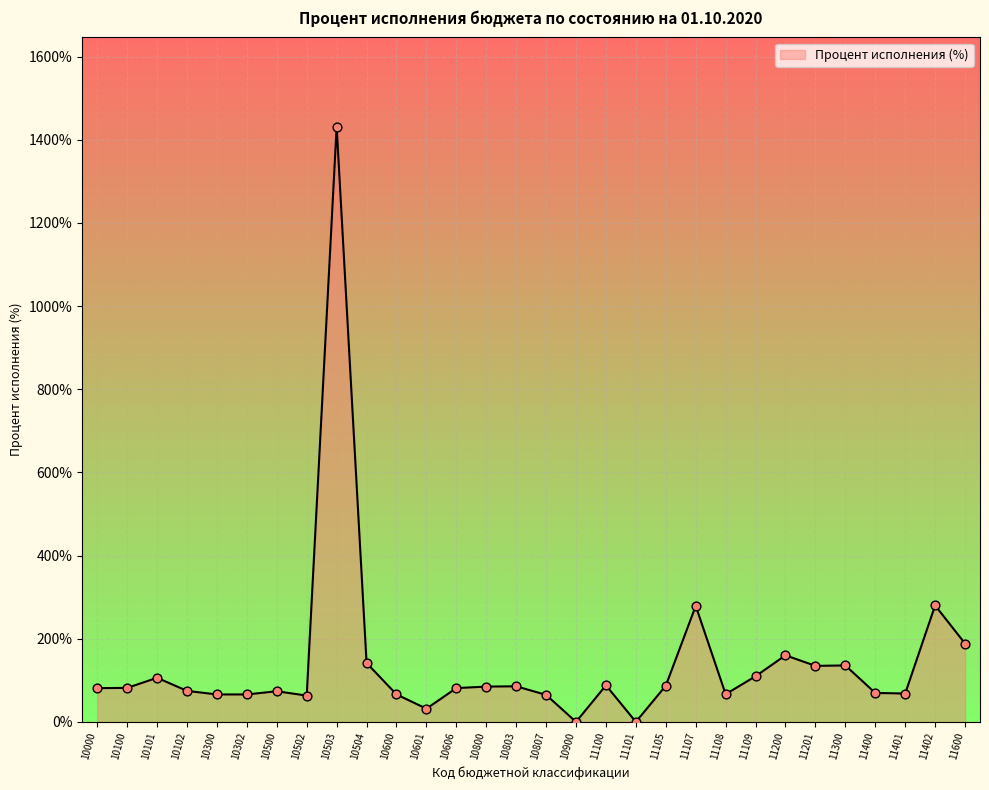

What is the change in value from 10803 to 11401?

-17.4